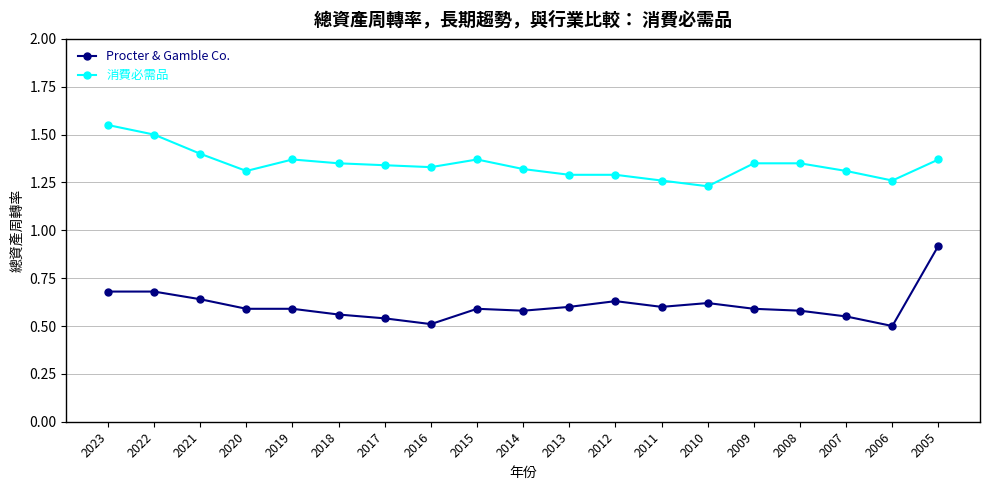

At which label does 消費必需品 reach its minimum?

2010